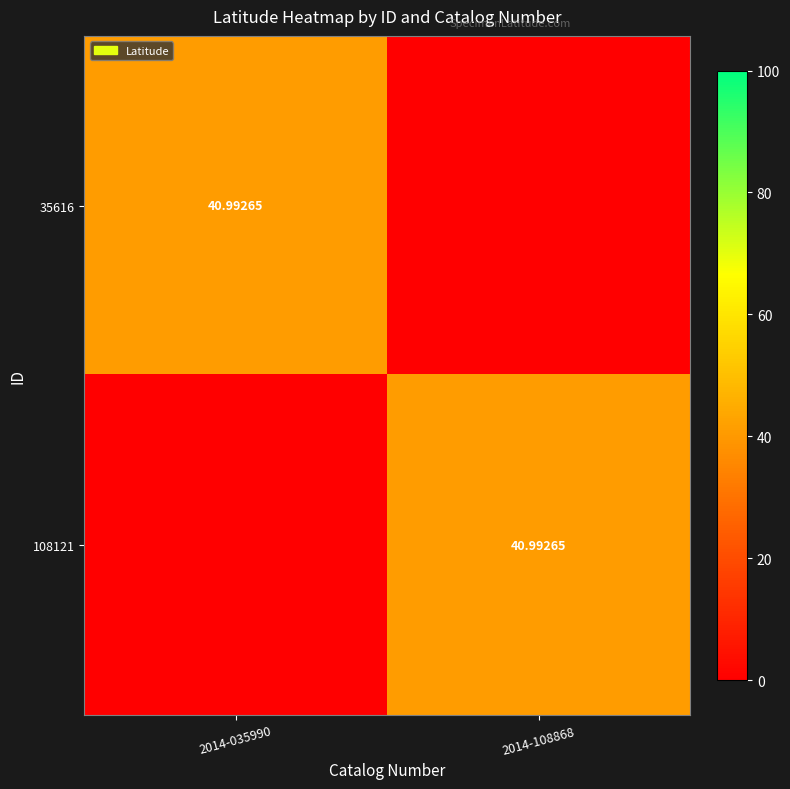

How many values in the 35616 series are below 40?

1